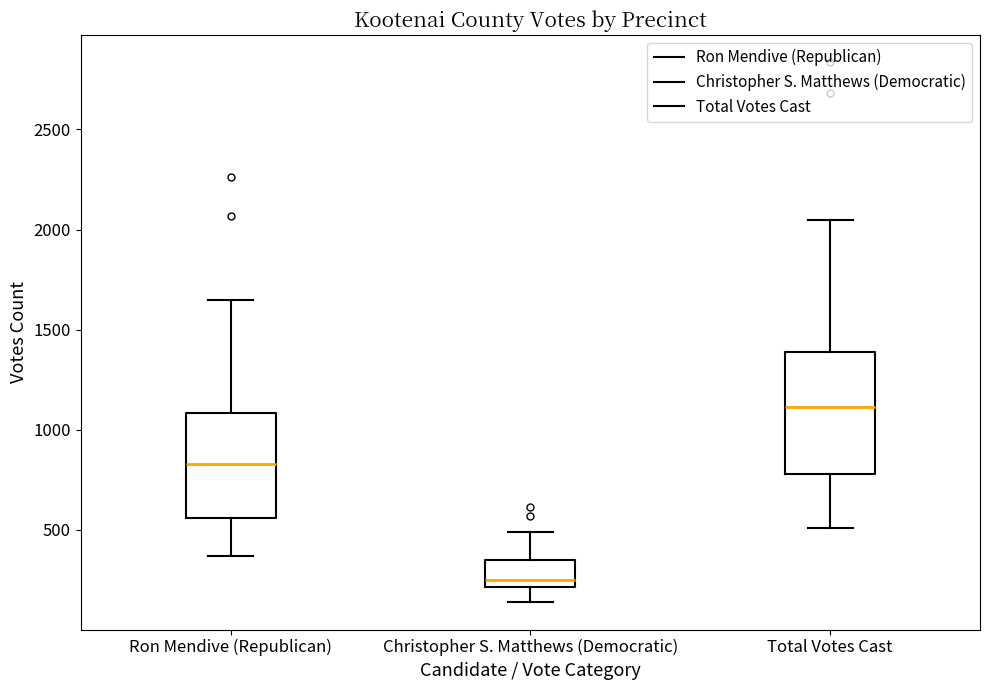

Which box has the lowest median line?

Christopher S. Matthews (Democratic)